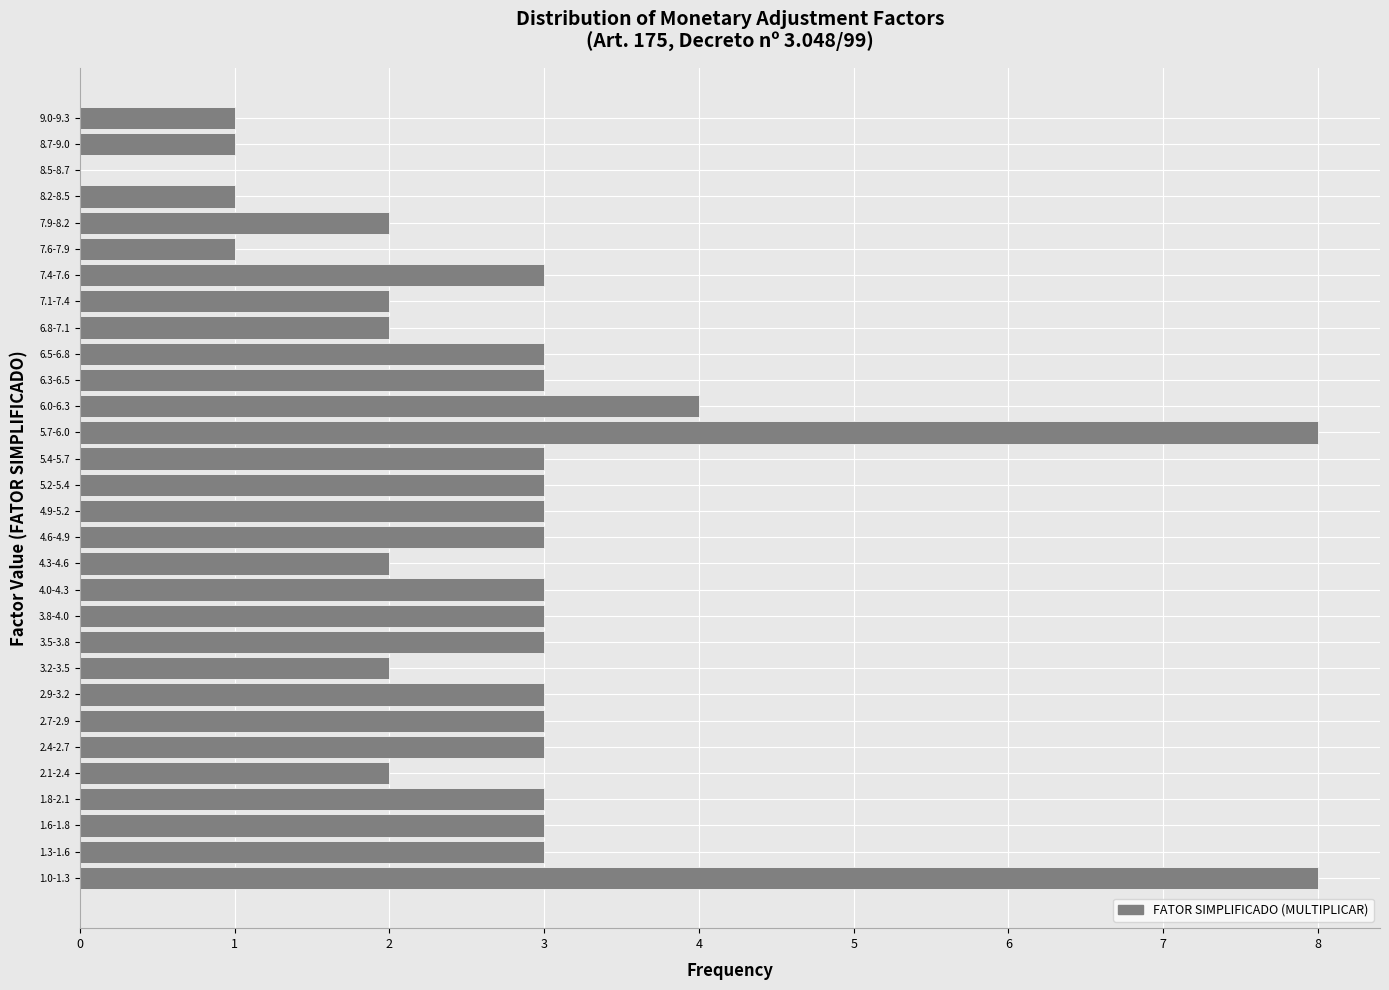

Reading top to bottom, what are all the values shown in this chart?

9.0-9.3=1	8.7-9.0=1	8.5-8.7=0	8.2-8.5=1	7.9-8.2=2	7.6-7.9=1	7.4-7.6=3	7.1-7.4=2	6.8-7.1=2	6.5-6.8=3	6.3-6.5=3	6.0-6.3=4	5.7-6.0=8	5.4-5.7=3	5.2-5.4=3	4.9-5.2=3	4.6-4.9=3	4.3-4.6=2	4.0-4.3=3	3.8-4.0=3	3.5-3.8=3	3.2-3.5=2	2.9-3.2=3	2.7-2.9=3	2.4-2.7=3	2.1-2.4=2	1.8-2.1=3	1.6-1.8=3	1.3-1.6=3	1.0-1.3=8